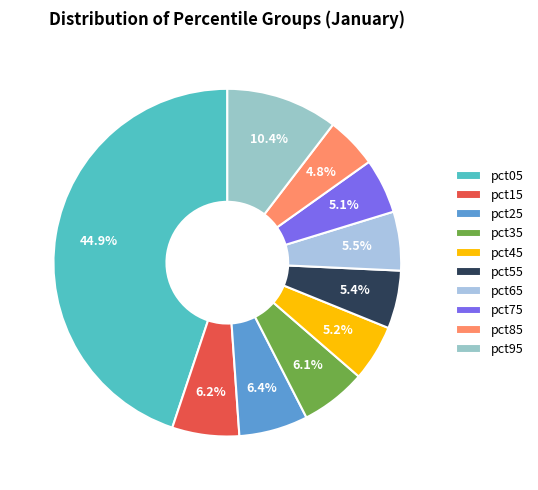

True or false: pct15 accounts for 6% of the total.

True